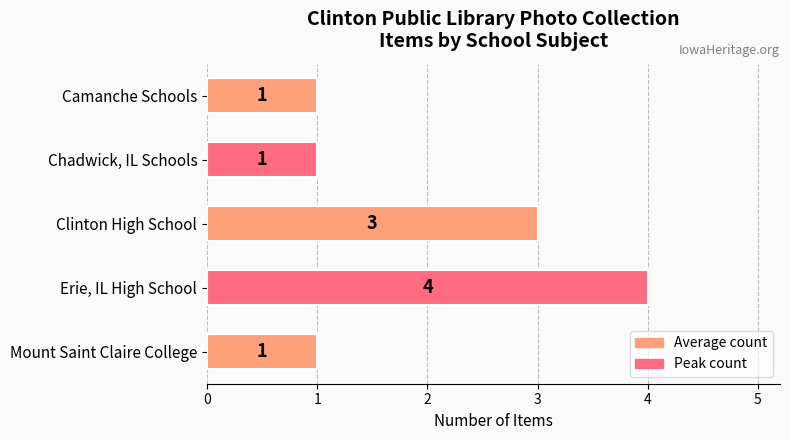

Is it true that the value at Erie, IL High School is 2?

False